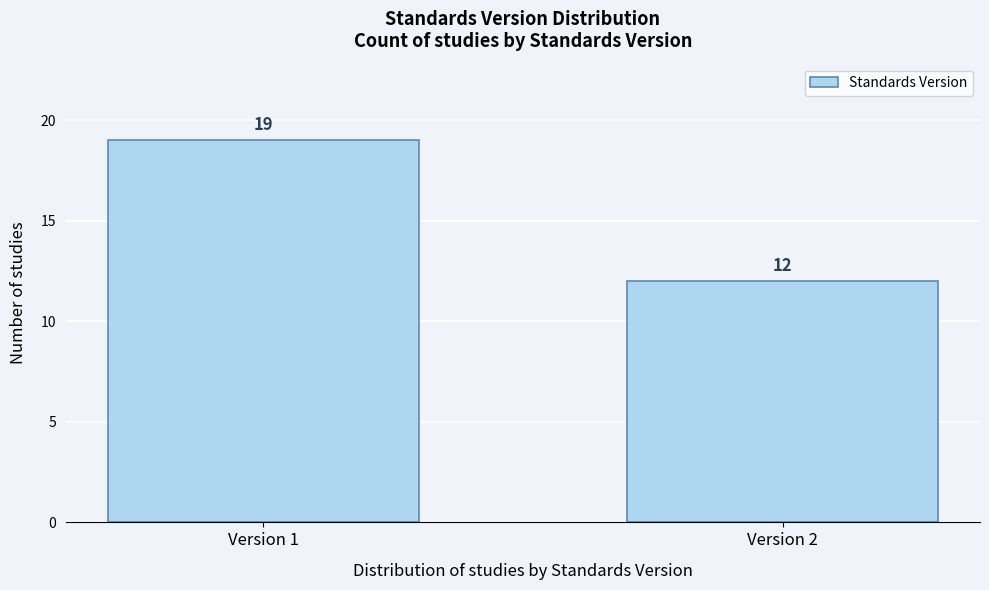

Reading left to right, what are all the values shown in this chart?

19	12